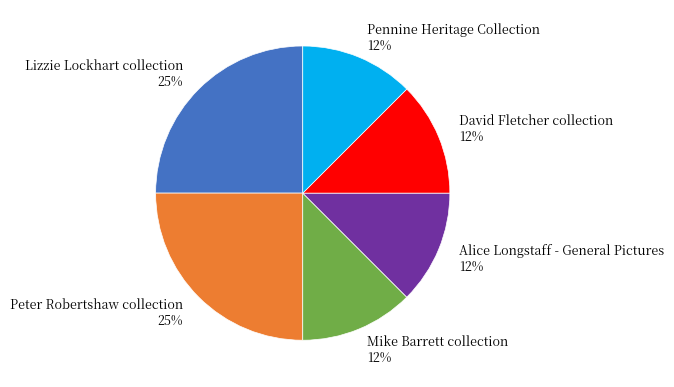

Between Lizzie Lockhart collection 25% and Pennine Heritage Collection 12%, which is larger?

Lizzie Lockhart collection 25%